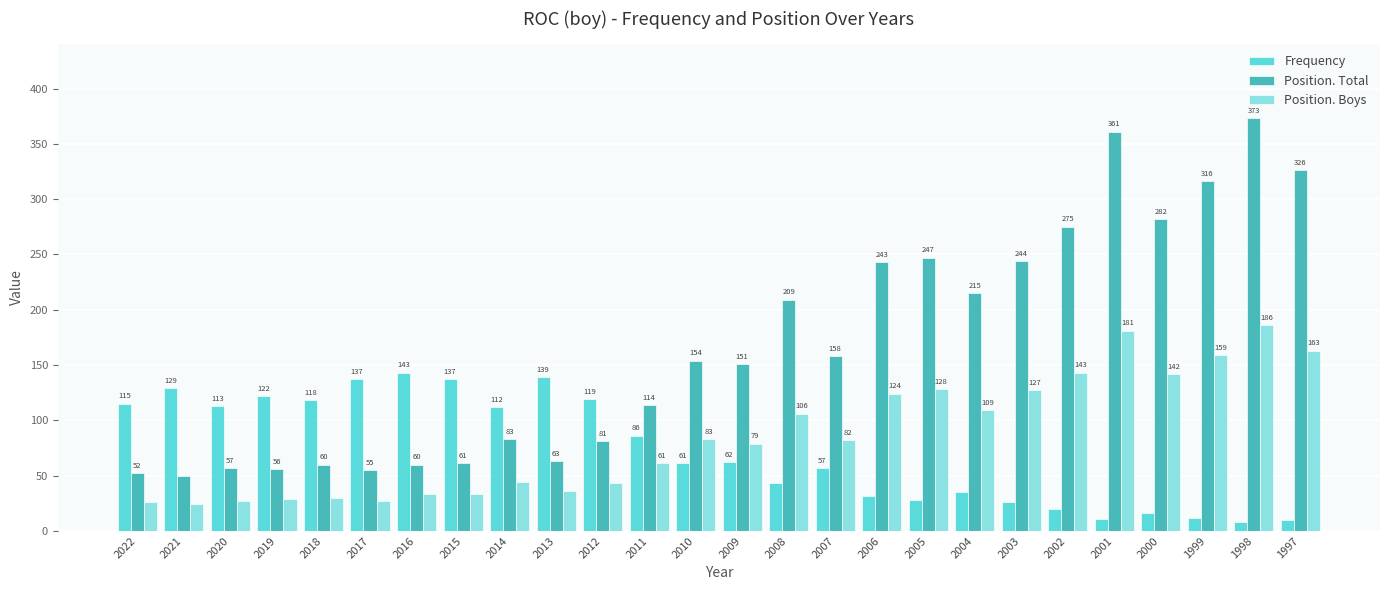

What is the sum of all Frequency values?

1891